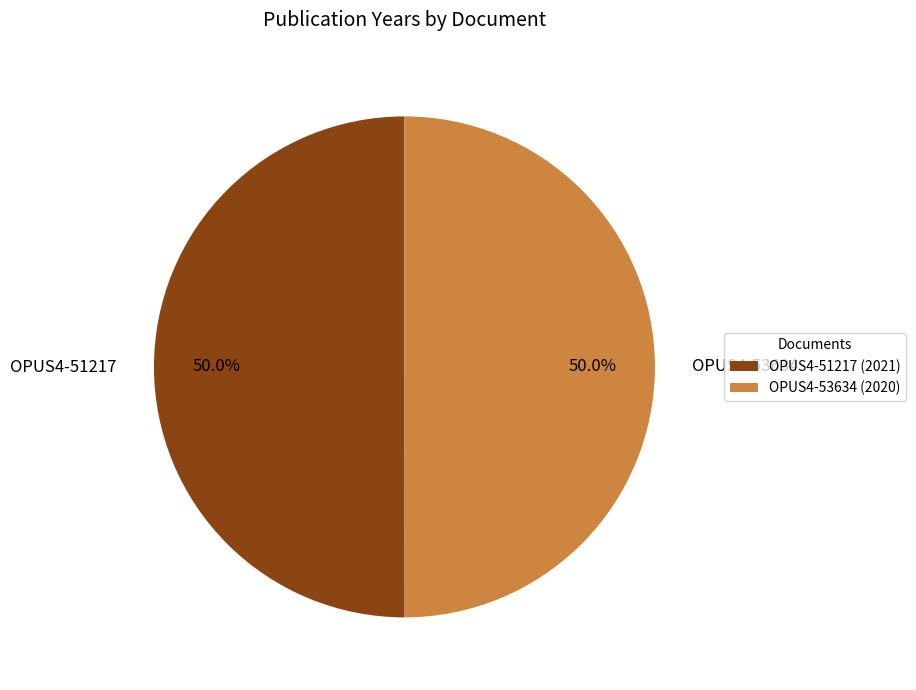

What is the ratio of the value at OPUS4-53634 to the value at OPUS4-51217?

1.0